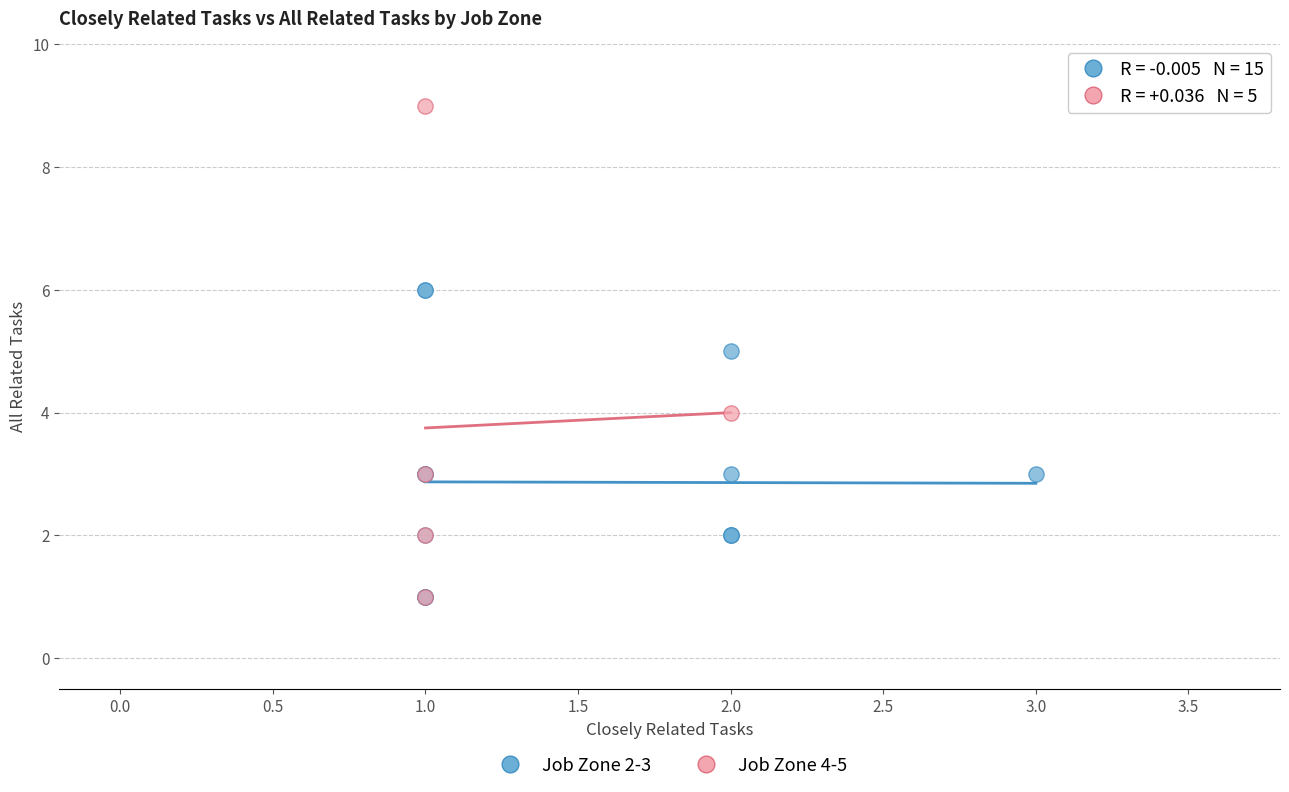

Which series has the widest spread of Y values?

Job Zone 4-5